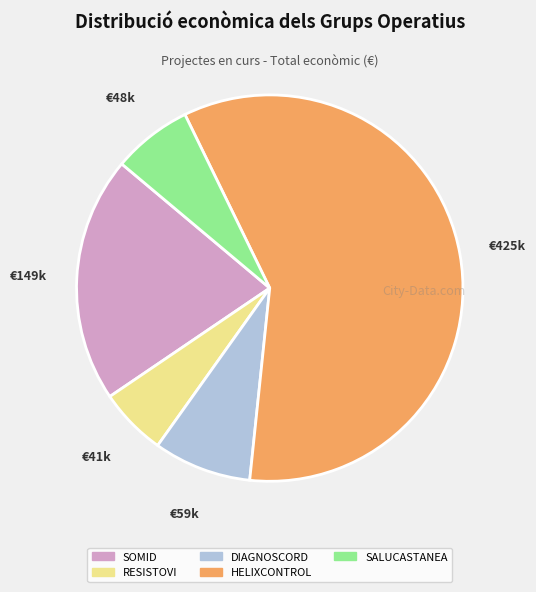

What is the ratio of the value at SOMID to the value at HELIXCONTROL?

0.3